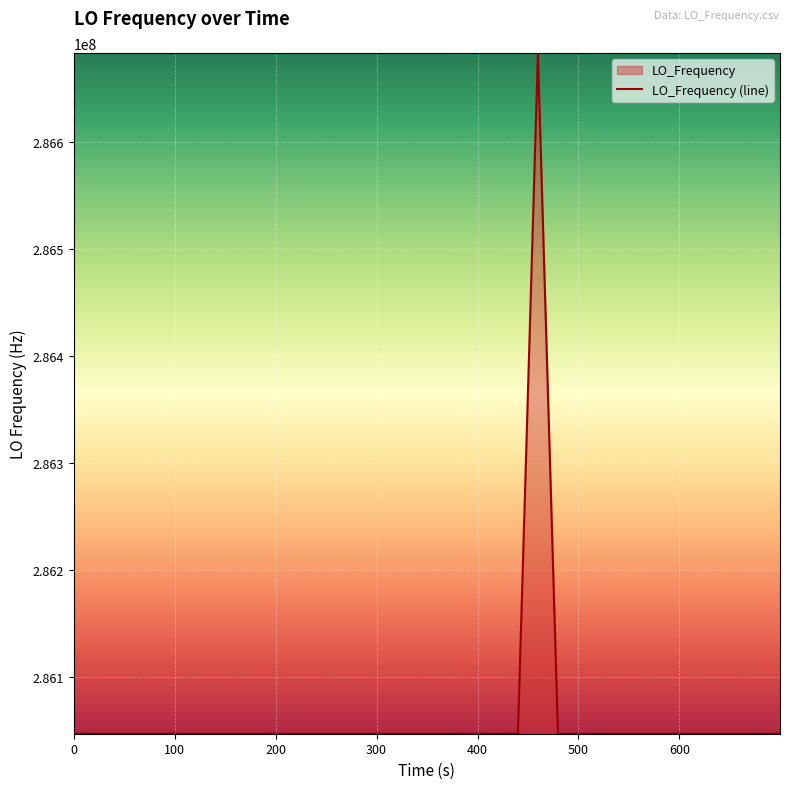

What is the greatest value displayed?

286682703.9